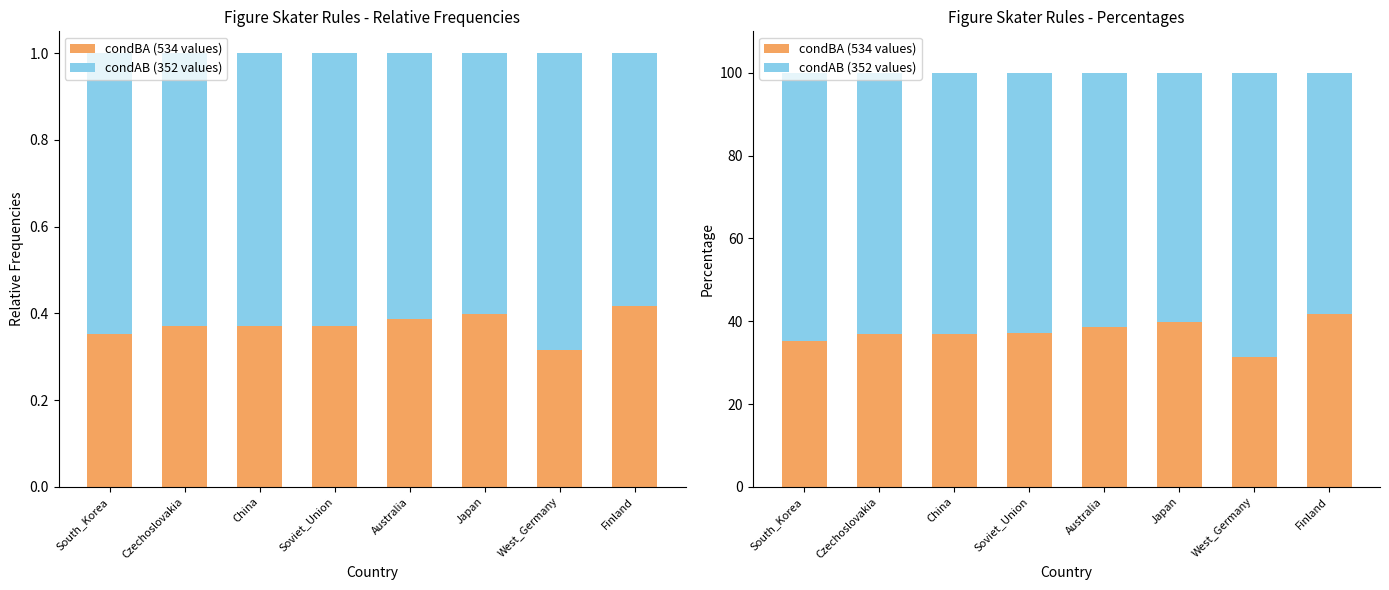

Count the number of categories in the chart.

8